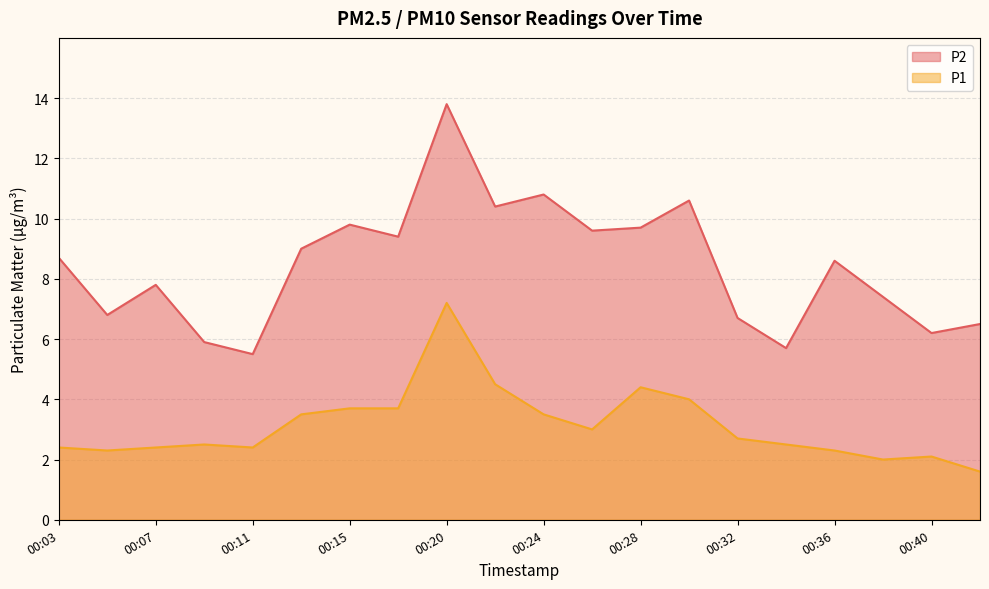

What is the difference between the maximum and minimum values in the P1 series?

5.6